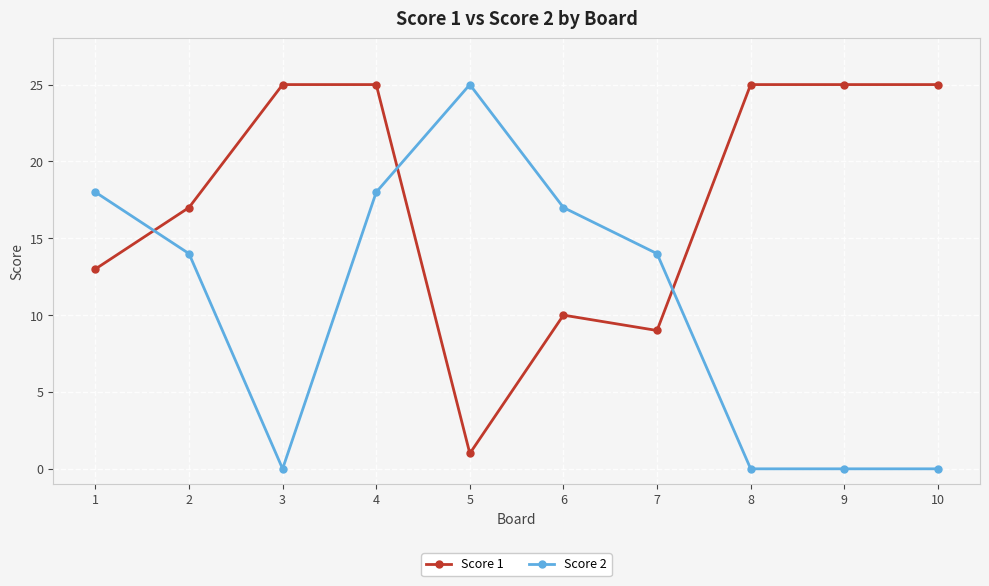

What is the value of the Score 2 point at the 4th from the left?

18